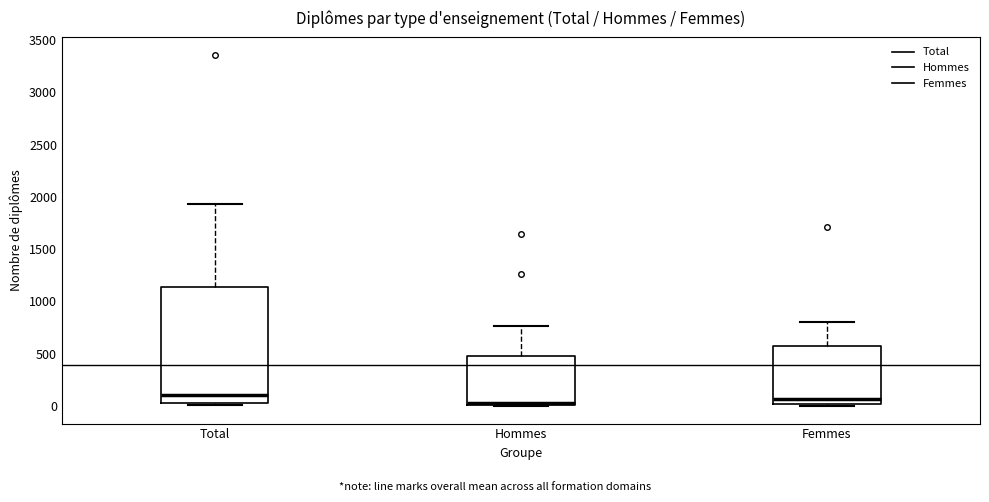

Reading left to right, transcribe this box plot: for each box, give where its median line is, the range the box spans, and where its two whiskers end, as read against the y-axis. The values are not printed on the chart, so give them approximately, as read against the axis.

Total: median 100, box 0 to 1150, whiskers 0 (just below the box's lower edge) to 1950
Hommes: median 50, box 0 to 500, whiskers 0 to 750
Femmes: median 50, box 0 to 550, whiskers 0 (just below the box's lower edge) to 800